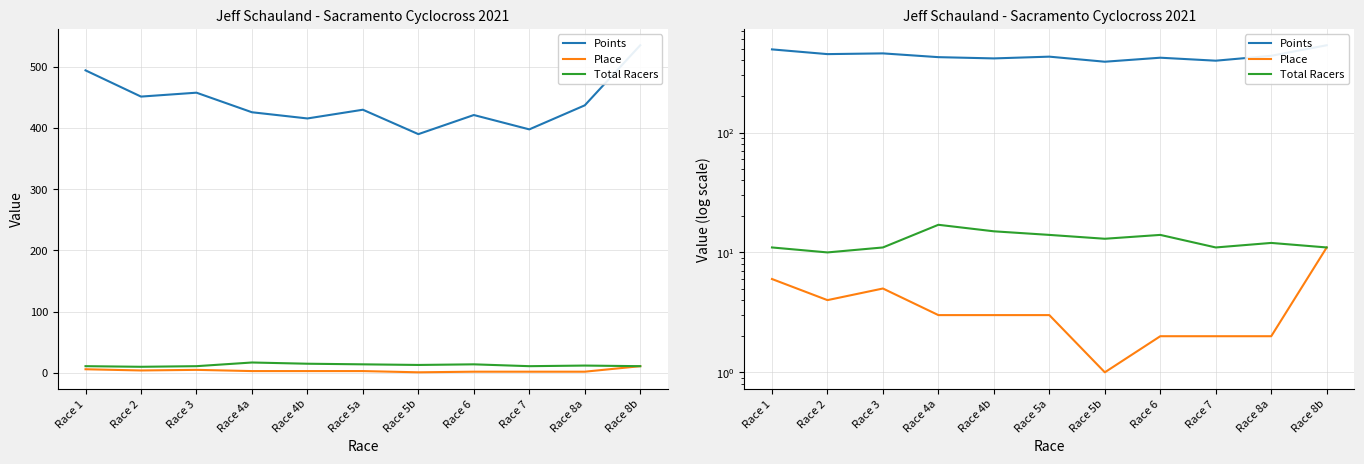

True or false: Points and Place cross at least once.

False